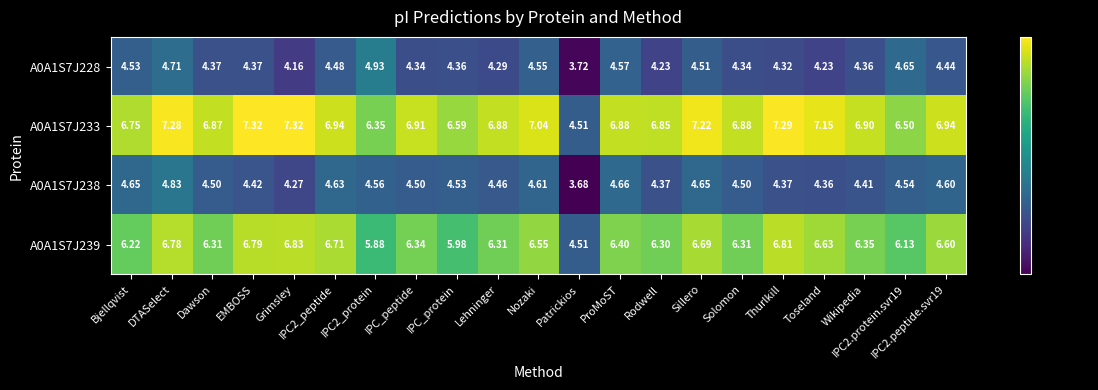

Where does the A0A1S7J228 series first go above 4?

Bjellqvist